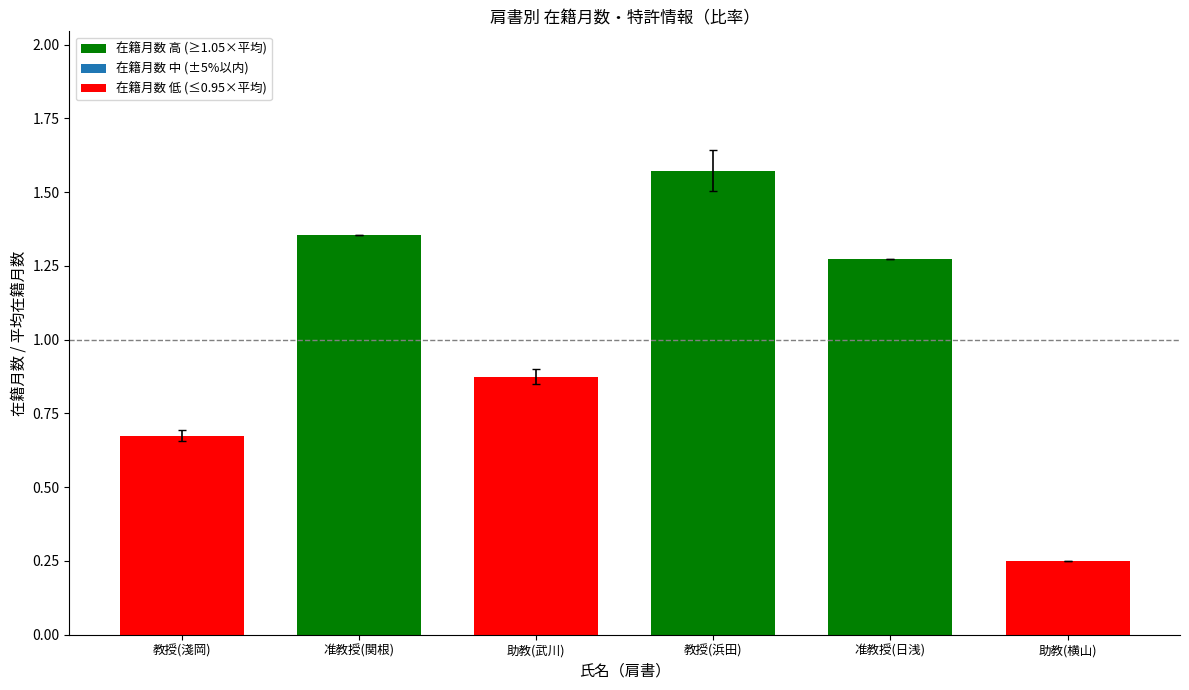

What is the minimum value for 在籍月数 高 (≥1.05×平均)?

1.3